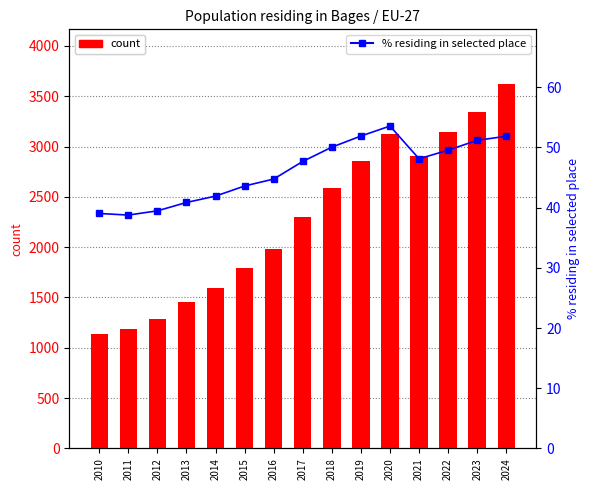

Which series changed the most between 2011 and 2012?

count